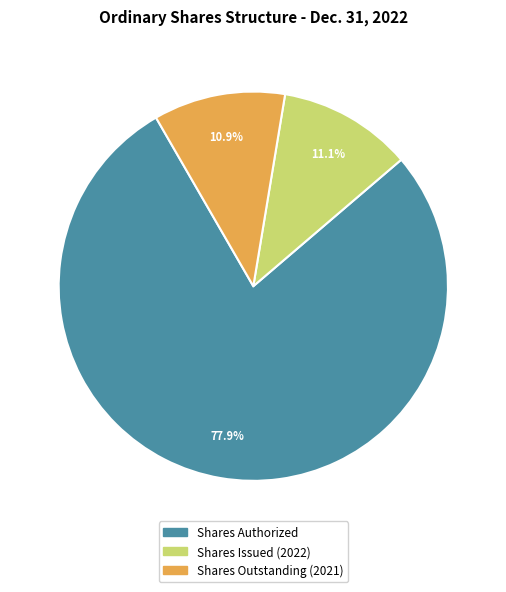

Is there any slice that represents more than half of the pie?

Yes